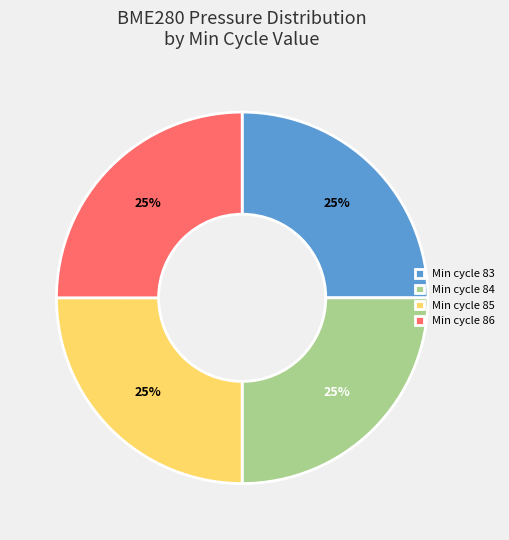

How many slices are in this pie chart?

4